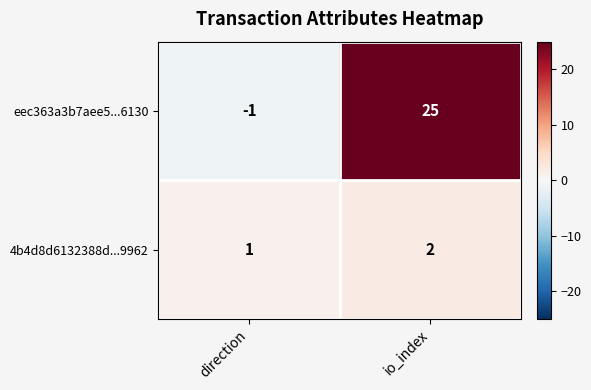

What is the maximum value shown in the chart?

25